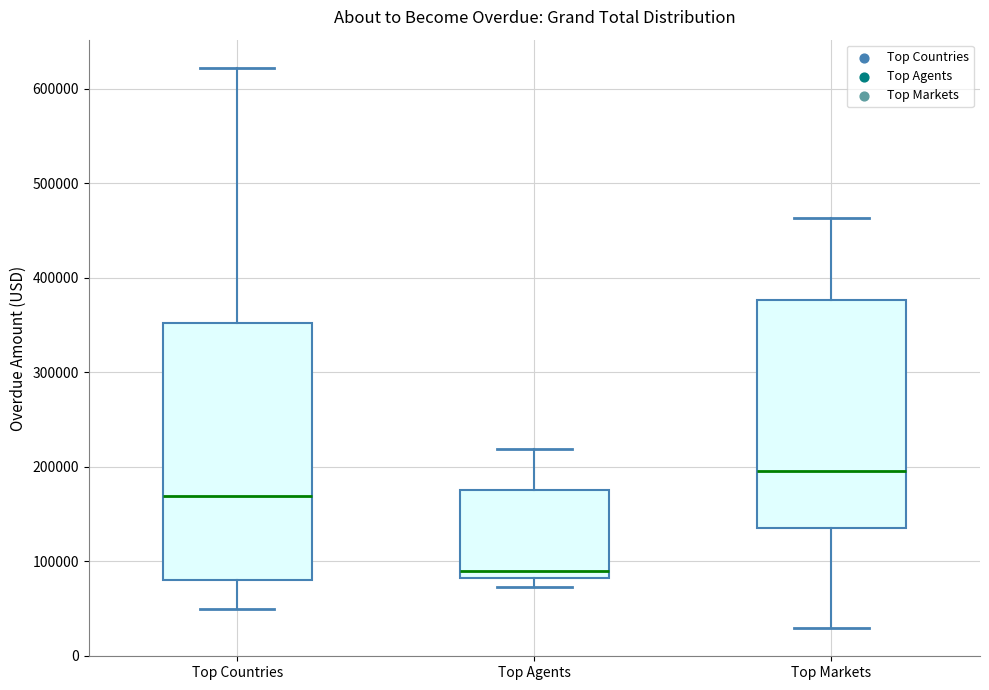

Reading left to right, read every box against the y-axis: the position of its median line, the range the box covers, and the ends of its whiskers. The values are not printed on the chart, so give them approximately, as read against the axis.

Top Countries: median 170000, box 80000 to 350000, whiskers 50000 to 620000
Top Agents: median 90000, box 80000 to 170000, whiskers 70000 to 220000
Top Markets: median 200000, box 130000 to 380000, whiskers 30000 to 460000